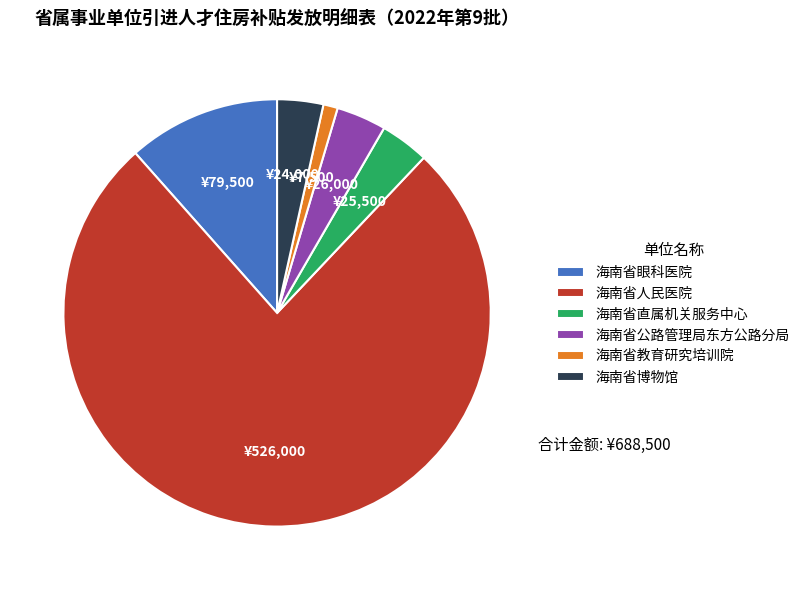

How many slices are in this pie chart?

6